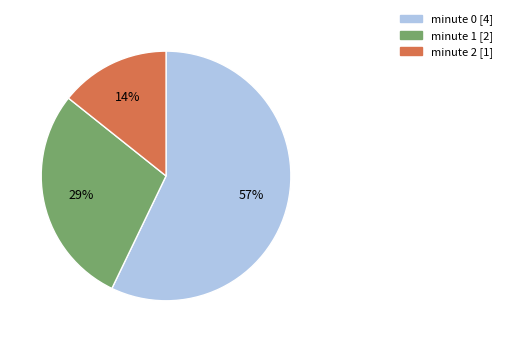

Is it true that minute 0 is 48% of the pie?

False